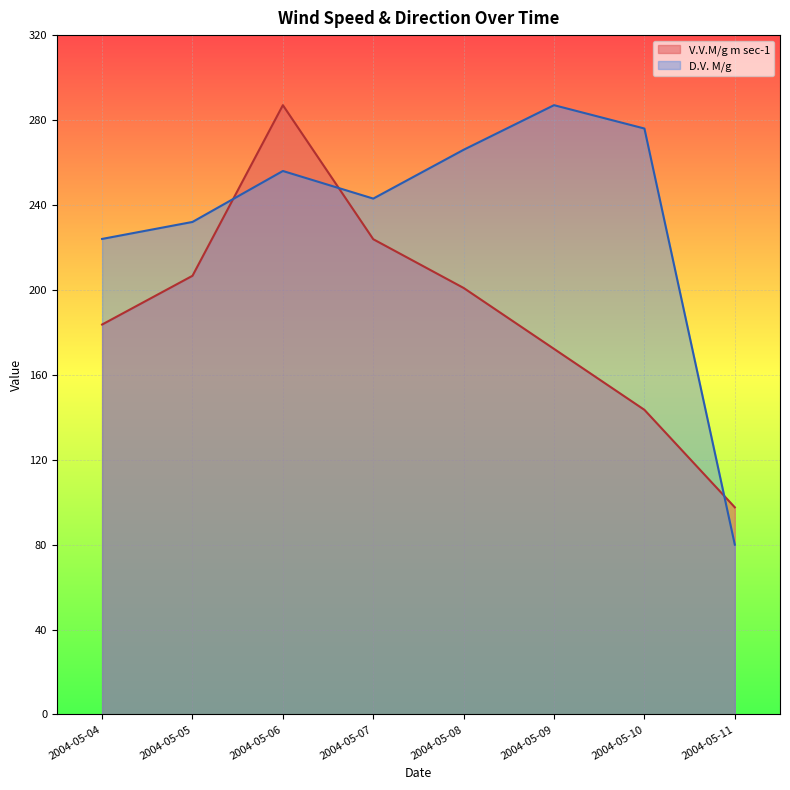

What is the difference between the maximum and minimum values in the V.V.M/g m sec-1 series?

189.4